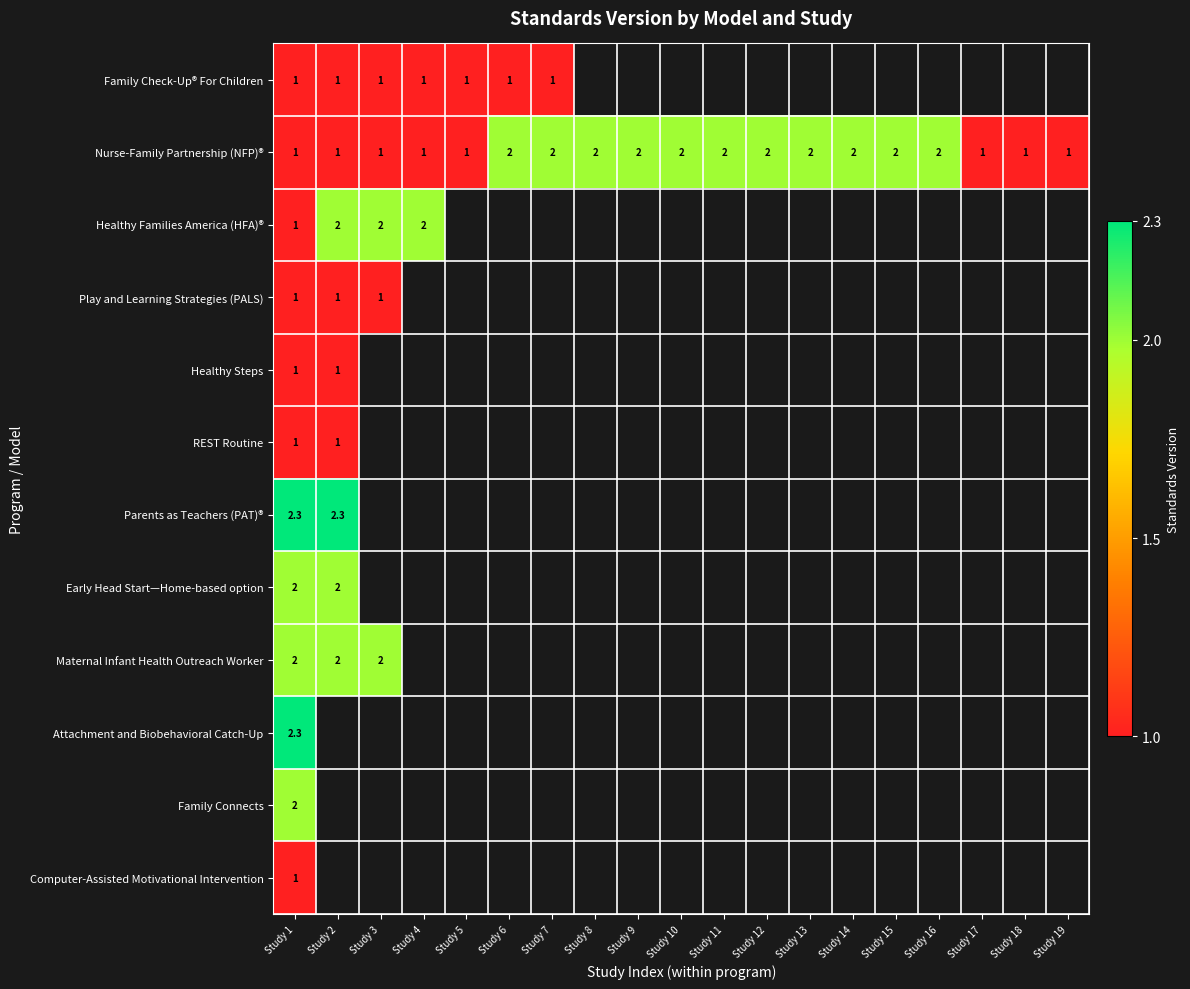

What is the total value across all series at Study 1?

17.6